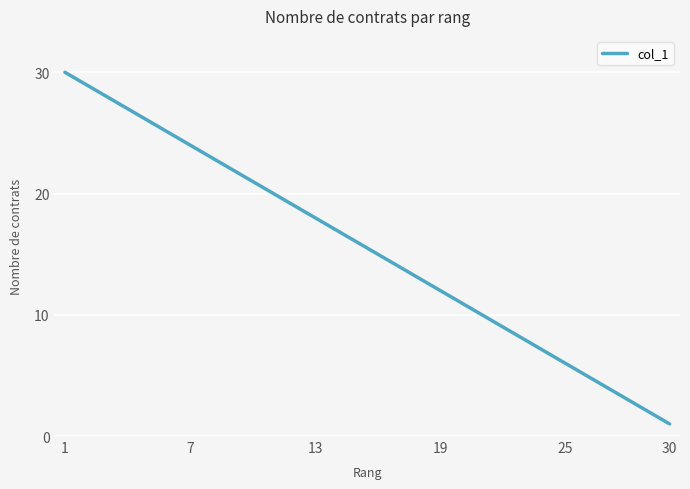

What is the greatest value displayed?

30